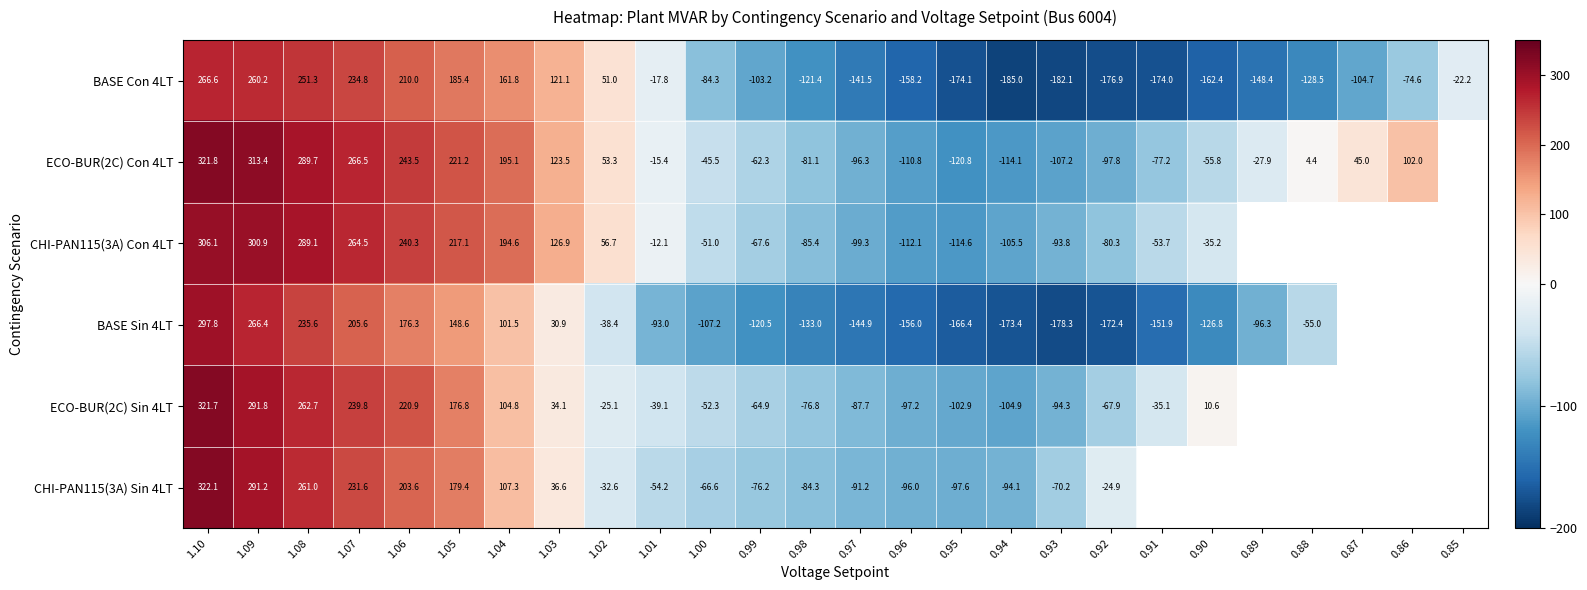

What is the difference between the maximum and second lowest values in the BASE Con 4LT series?

448.7